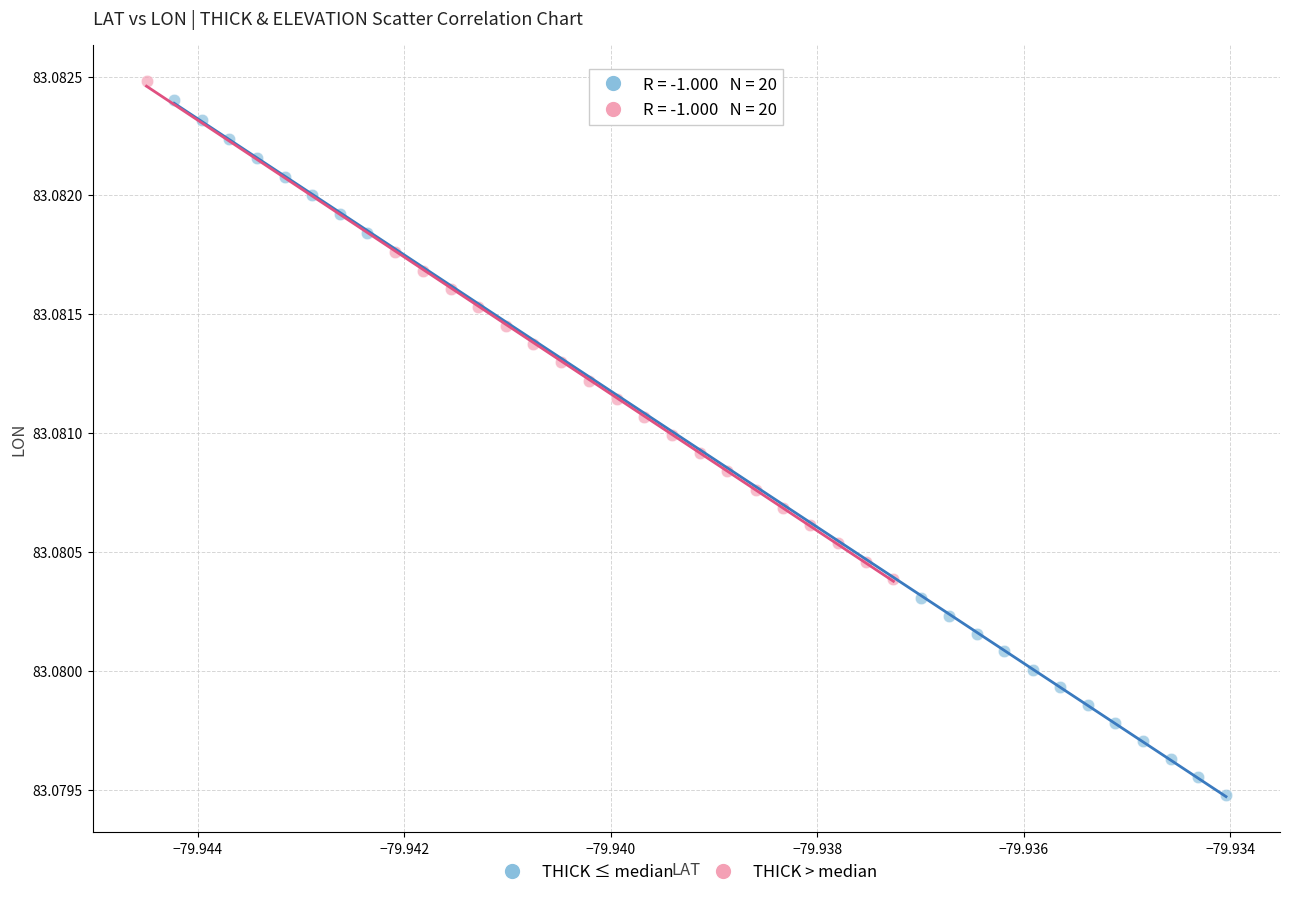

Which series has the widest spread of Y values?

THICK ≤ median